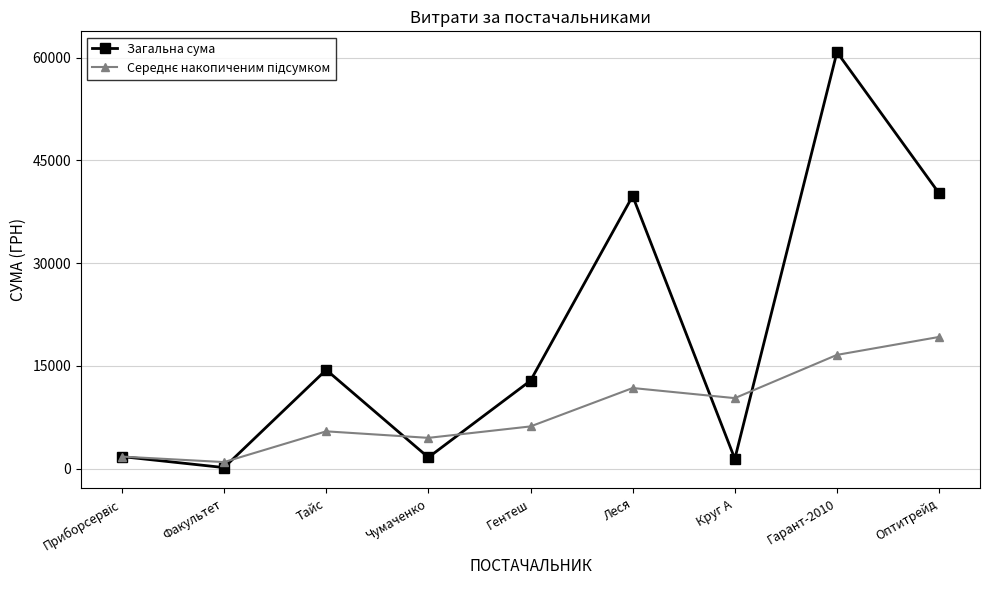

How many lines are shown in the chart?

2